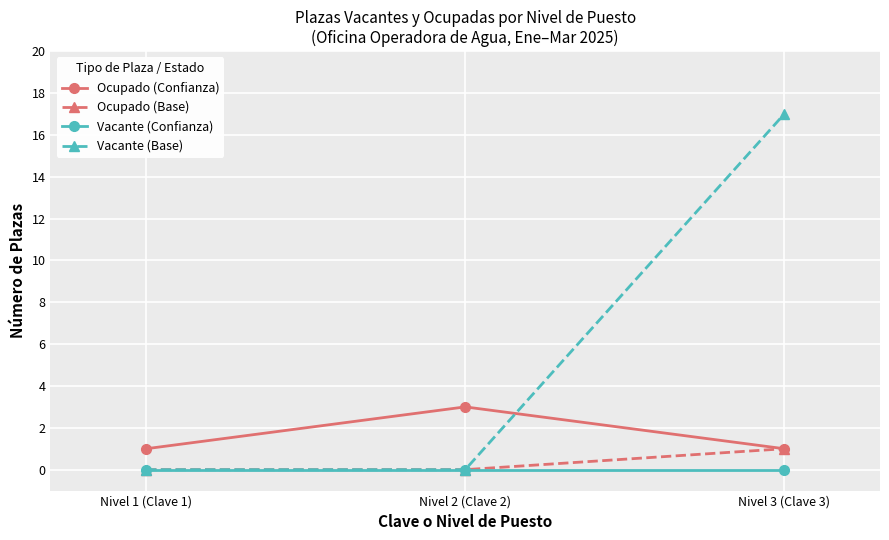

What is the label of the 1st point from the right?

Nivel 3 (Clave 3)